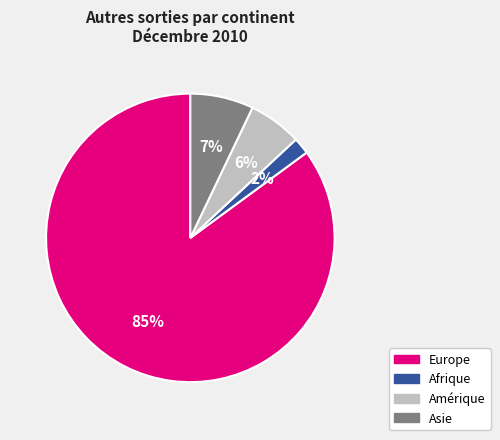

Is there any slice that represents more than half of the pie?

Yes